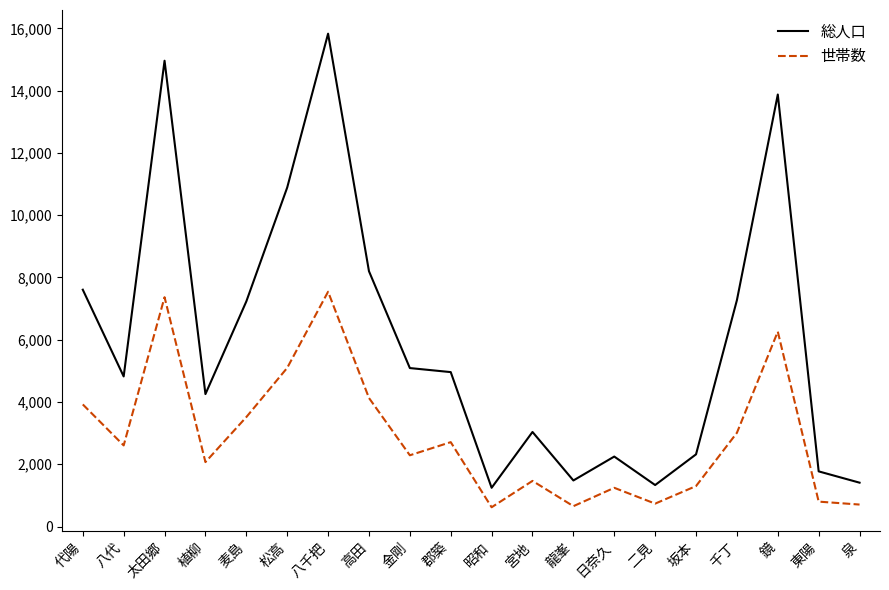

What is the total value across all series at 昭和?

1862